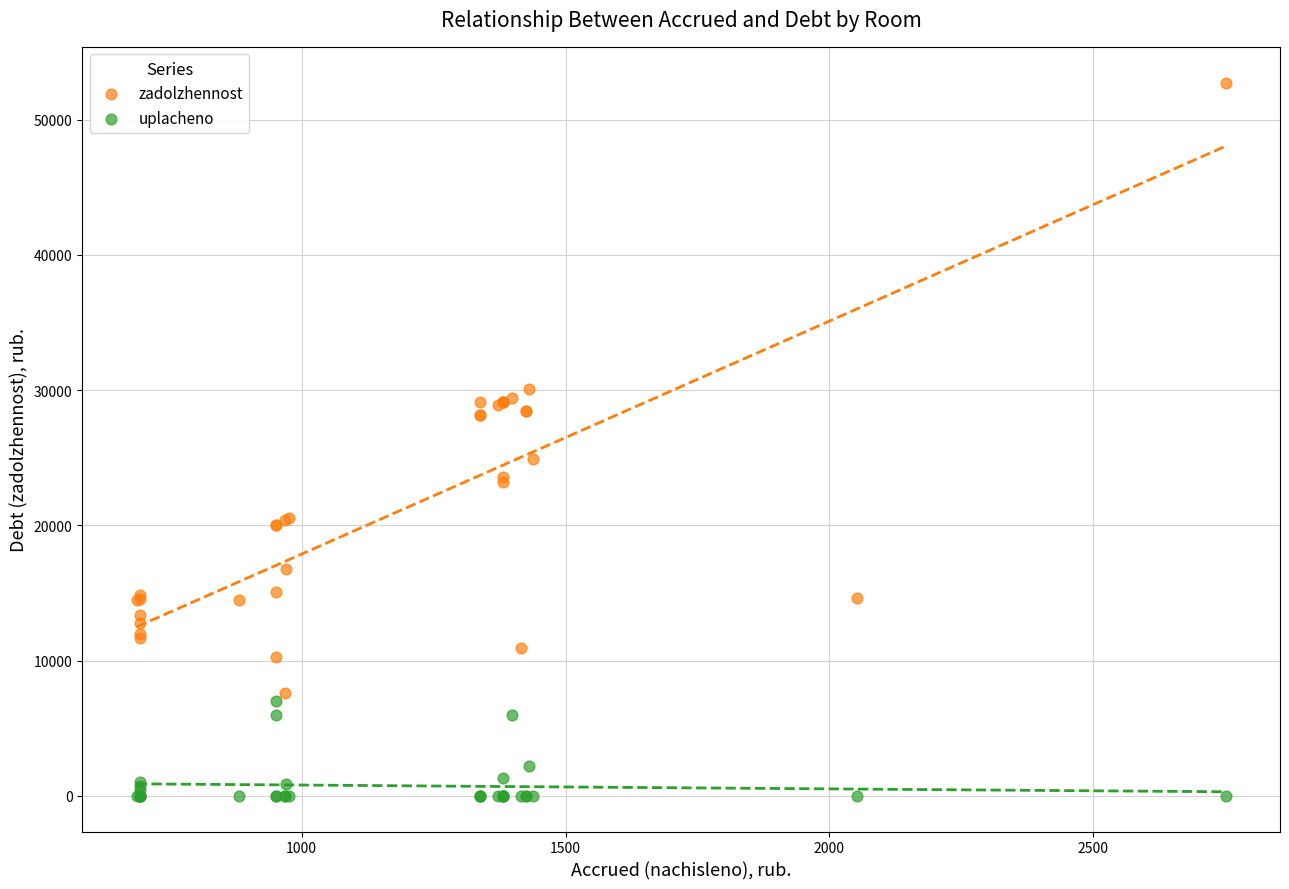

In the uplacheno series, what Y value is closest to 3500?

2230.0